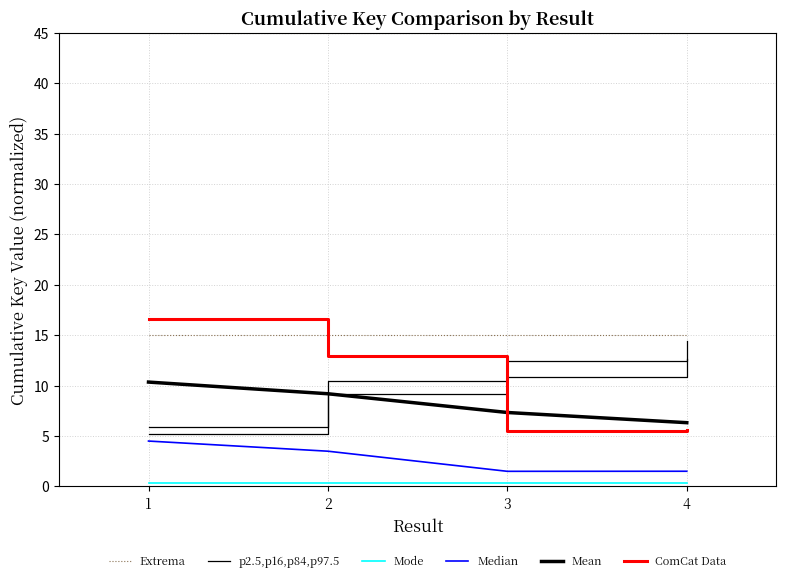

Which series has the widest spread of values?

ComCat Data